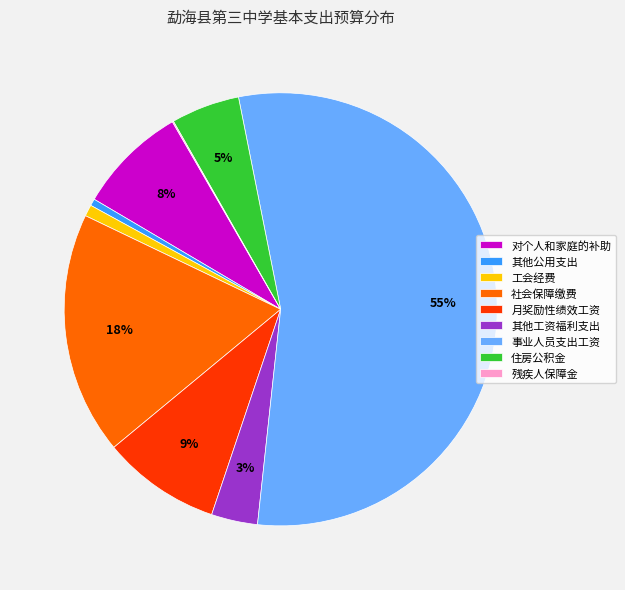

Is the sum of 社会保障缴费 and 其他公用支出 greater than half?

No